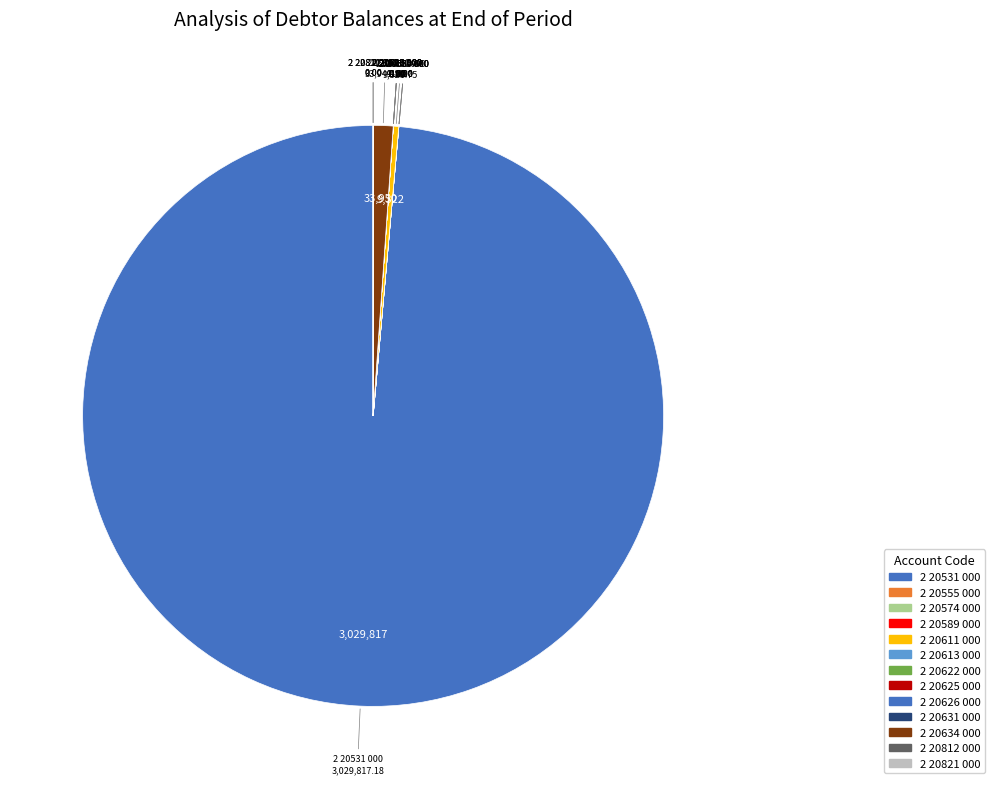

Does any single category account for the majority?

Yes